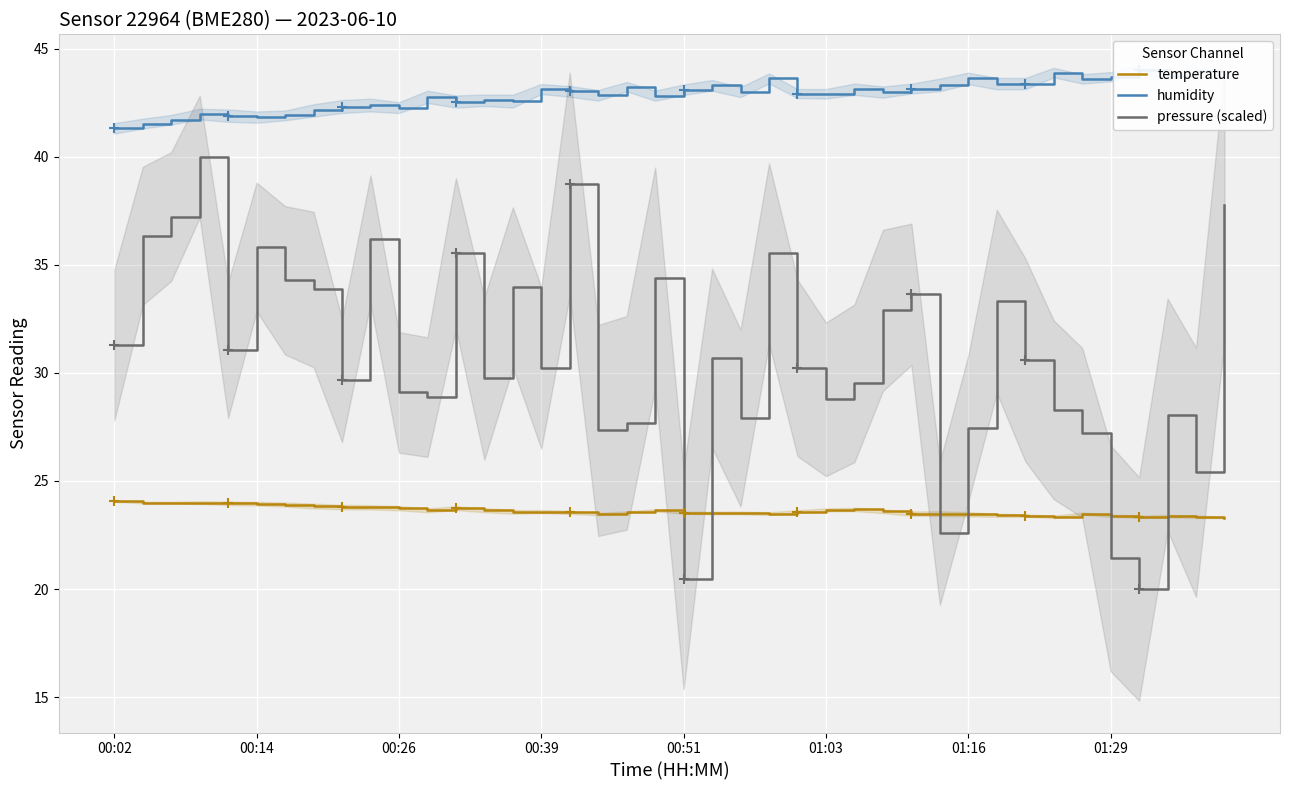

How many intersections are there between pressure (scaled) and temperature?

6